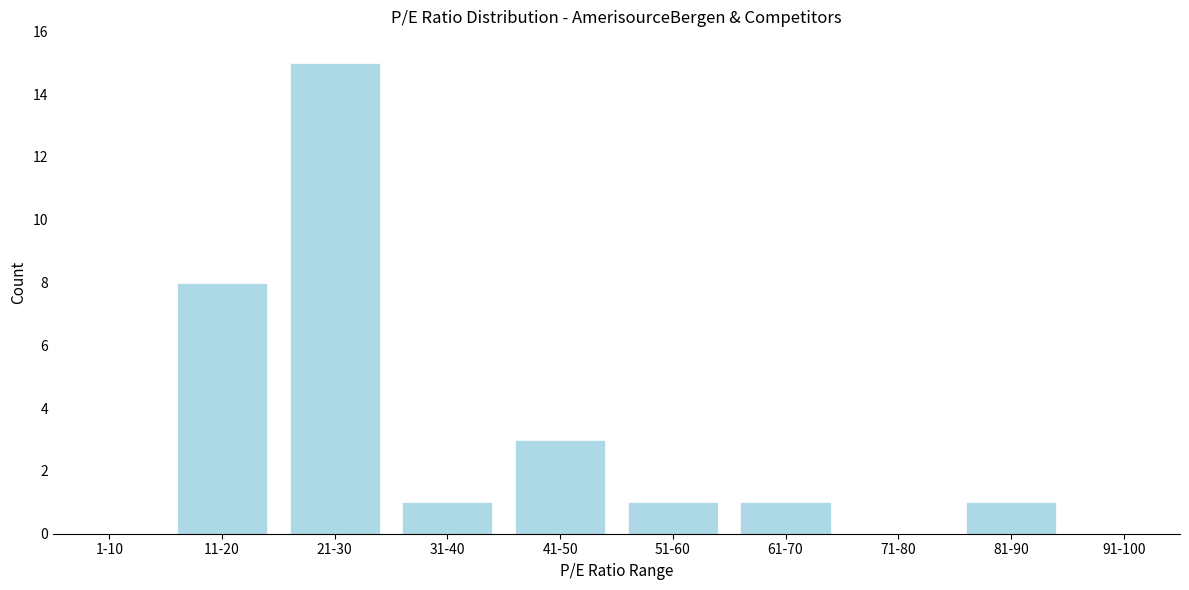

Reading left to right, list all the values displayed in this chart.

1-10=0	11-20=8	21-30=15	31-40=1	41-50=3	51-60=1	61-70=1	71-80=0	81-90=1	91-100=0